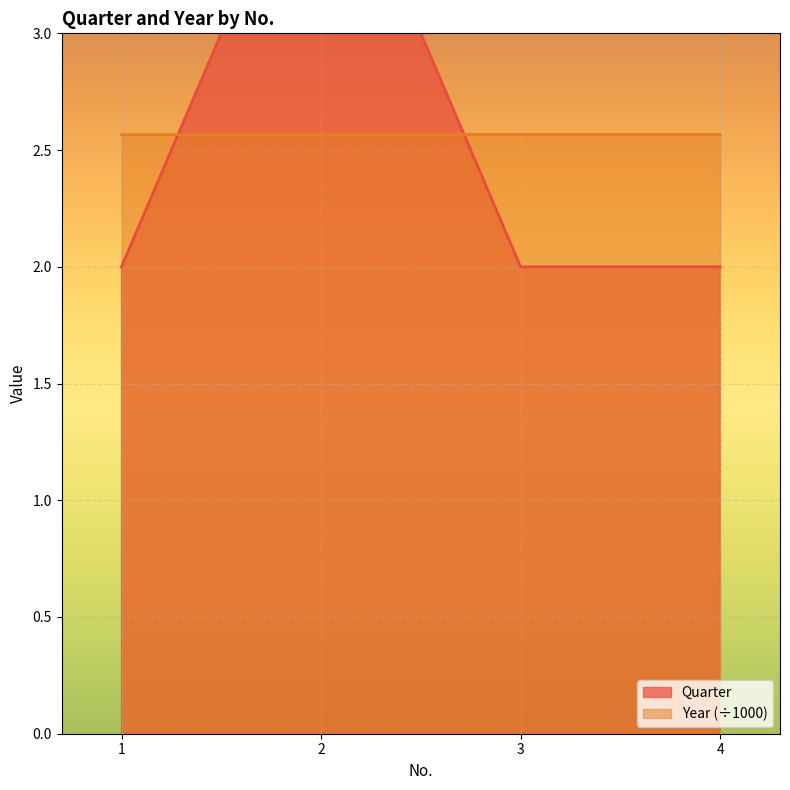

Reading right to left, what are all the values shown in this chart?

Quarter: 2.0	2.0	4.0	2.0
Year: 2.6	2.6	2.6	2.6